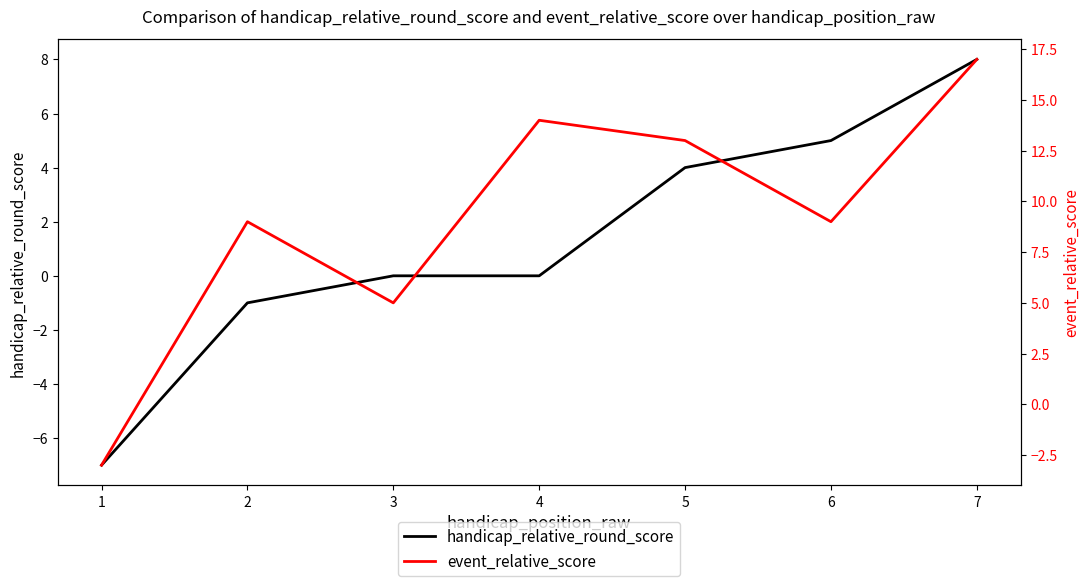

Between 3 and 7, which series saw the biggest shift?

event_relative_score